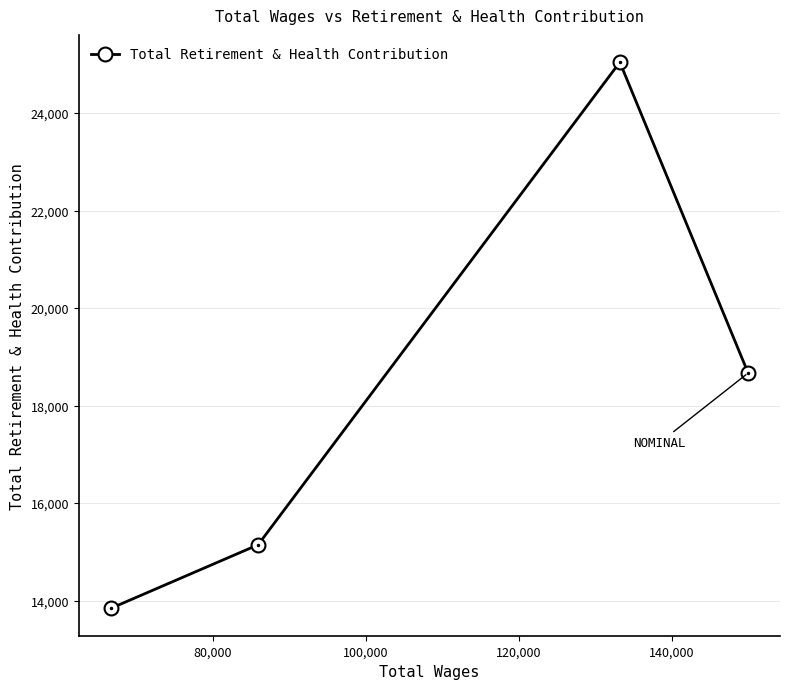

What is the difference between the second highest and second lowest values?

3523